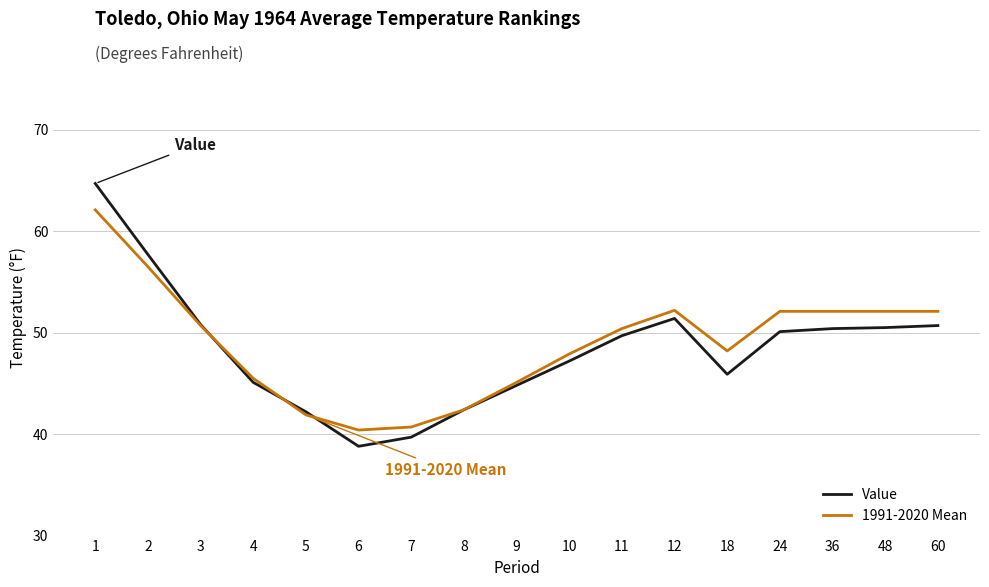

What is the difference between the highest and lowest values at 24?

2.0